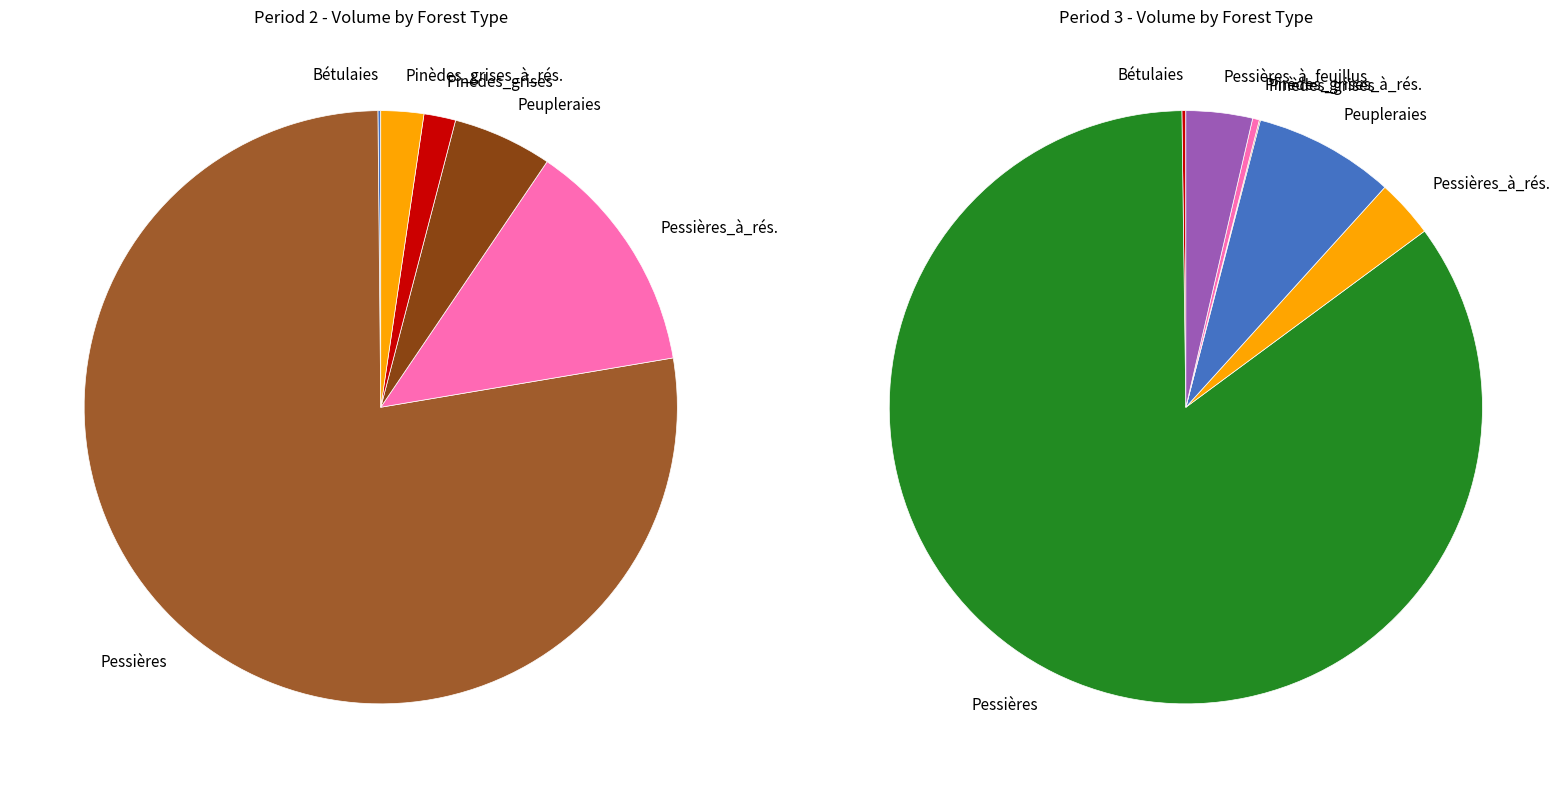

To the nearest percent, what percentage of the pie is Peupleraies?

8%